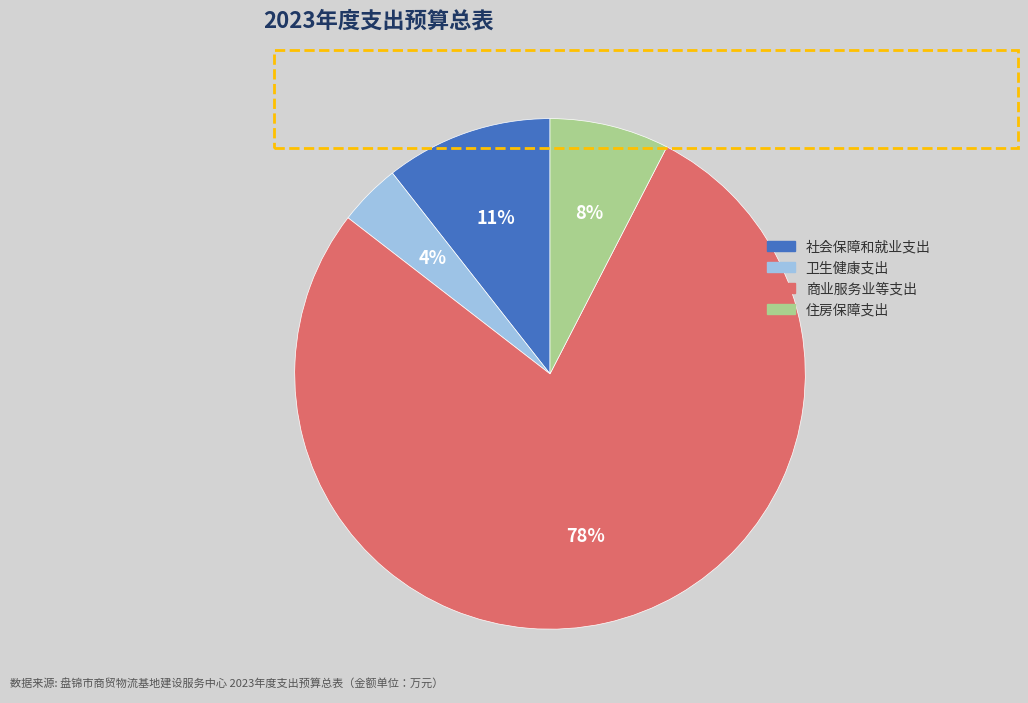

Do 卫生健康支出 and 社会保障和就业支出 together represent more than half of the pie?

No